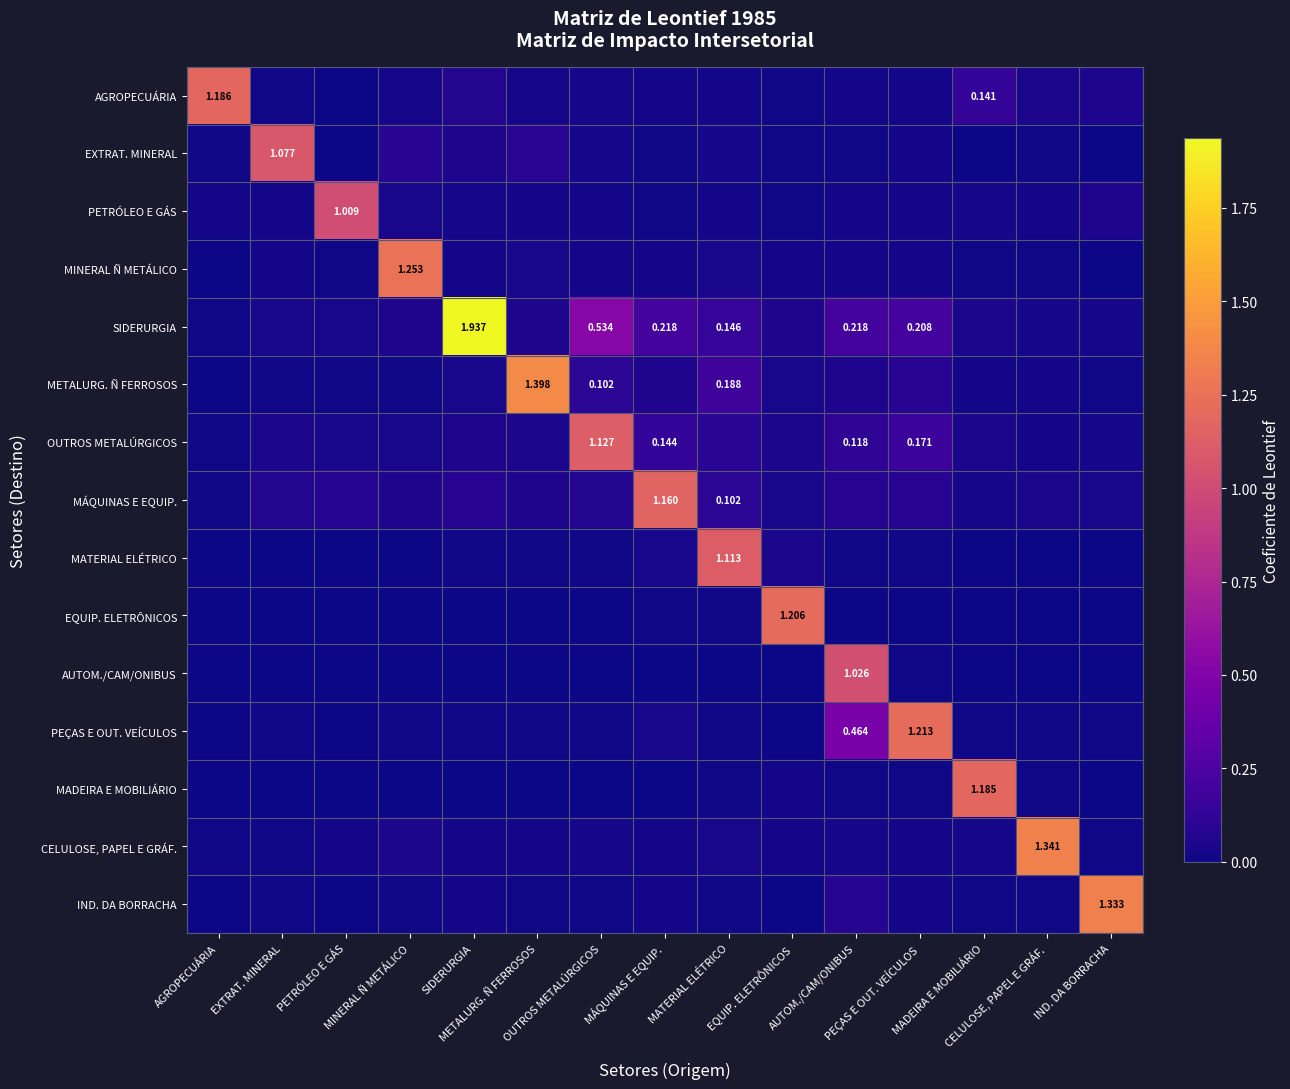

Count the number of categories in the chart.

15